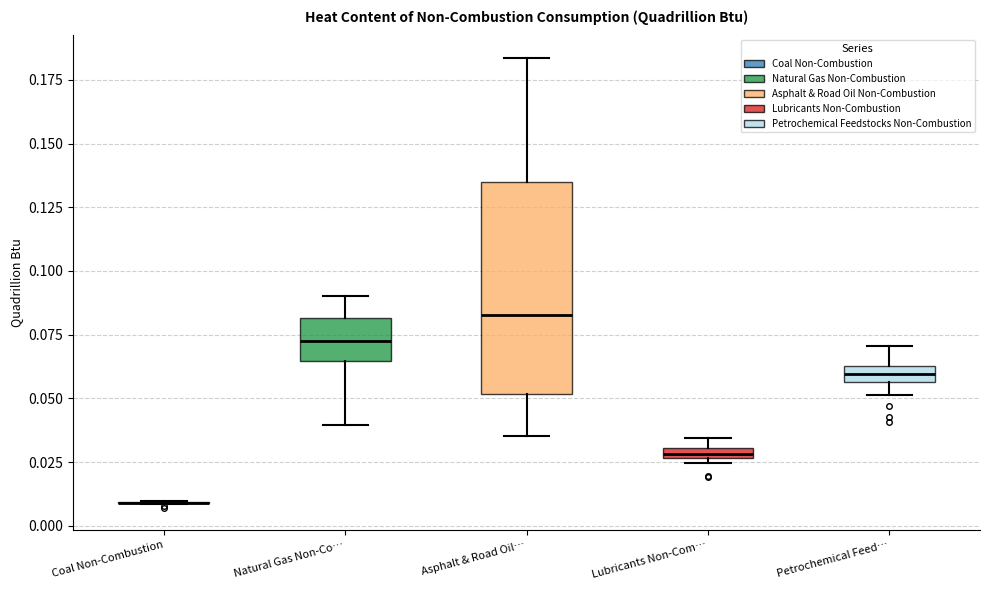

Which box is the tallest, from its lower edge to its upper edge?

Asphalt & Road Oil…